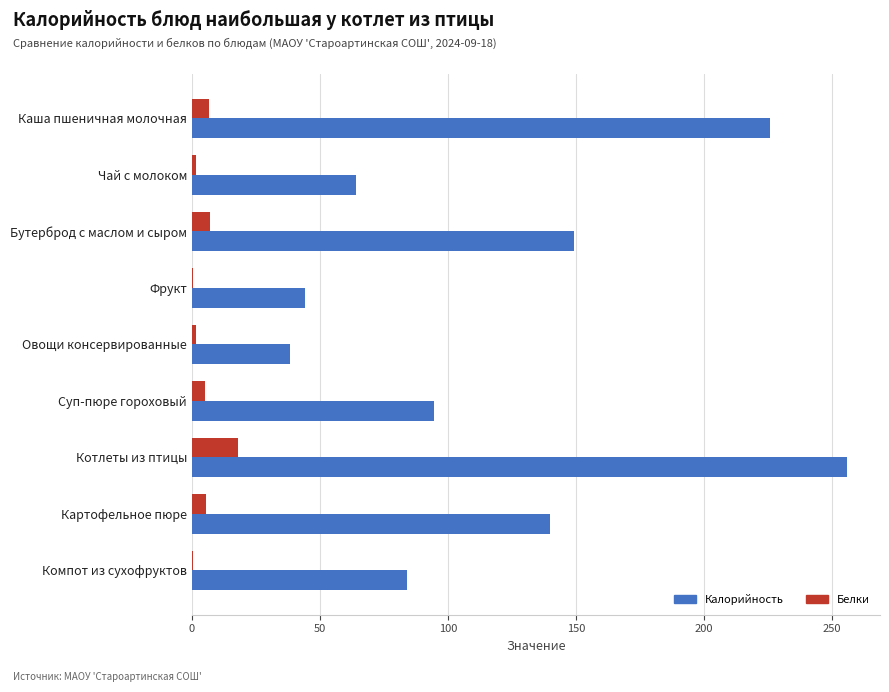

True or false: Калорийность has a value of 64.0 at Чай с молоком.

True